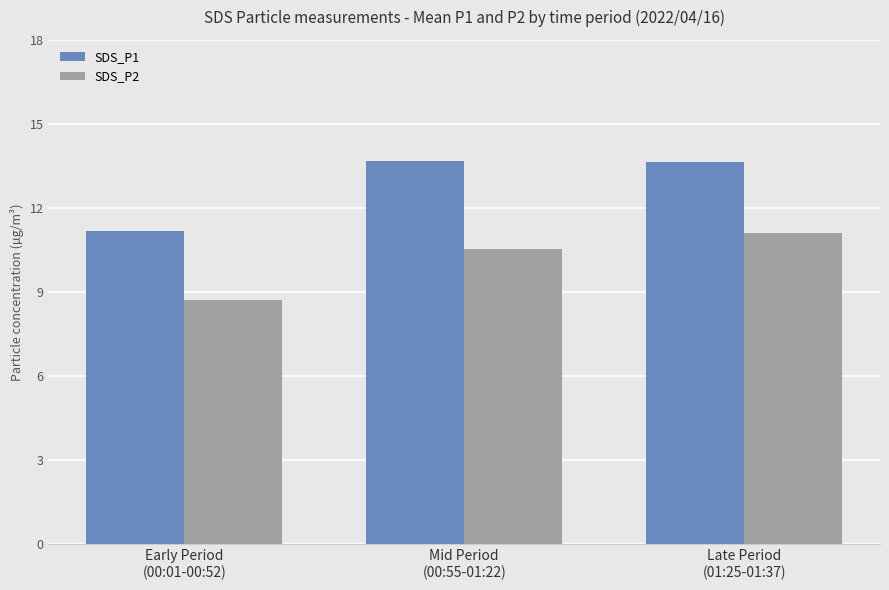

What is the maximum value for SDS_P1?

13.7